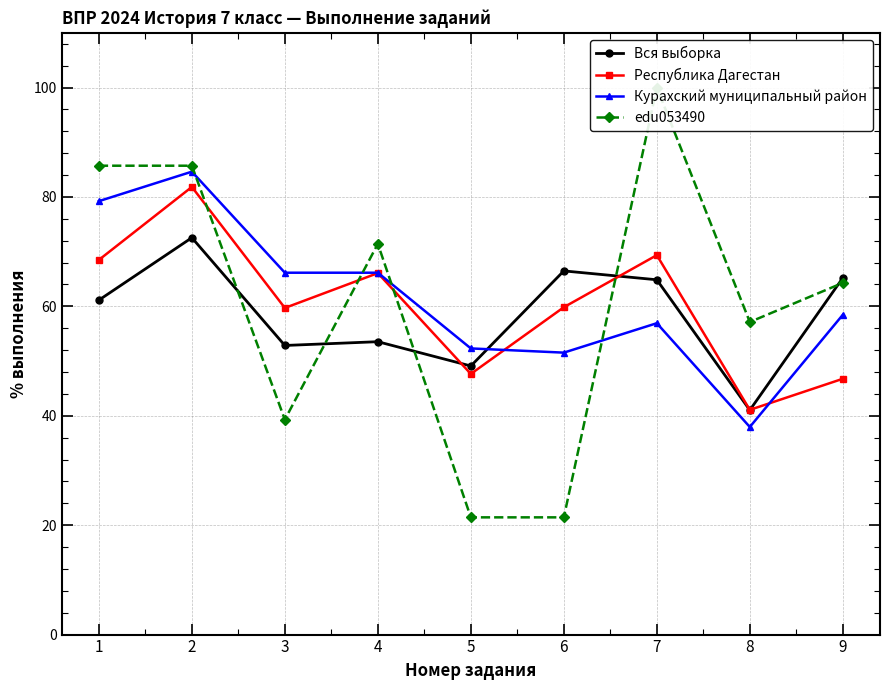

Is this an area chart (filled region under the line)?

No